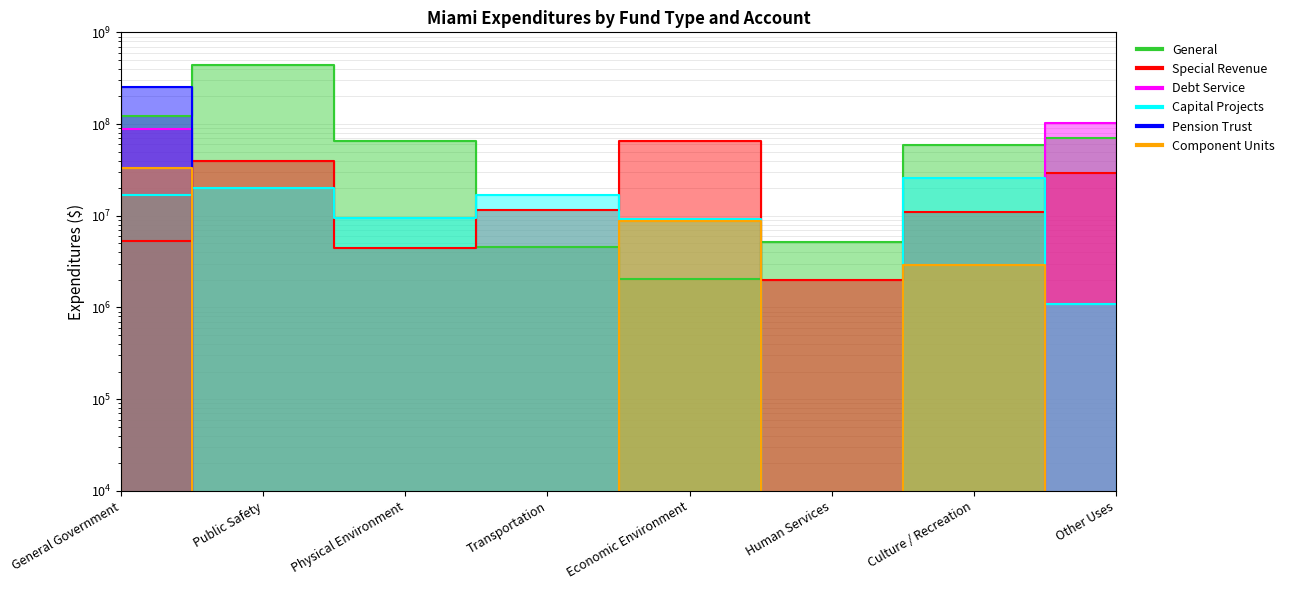

What is the smallest value displayed?

1